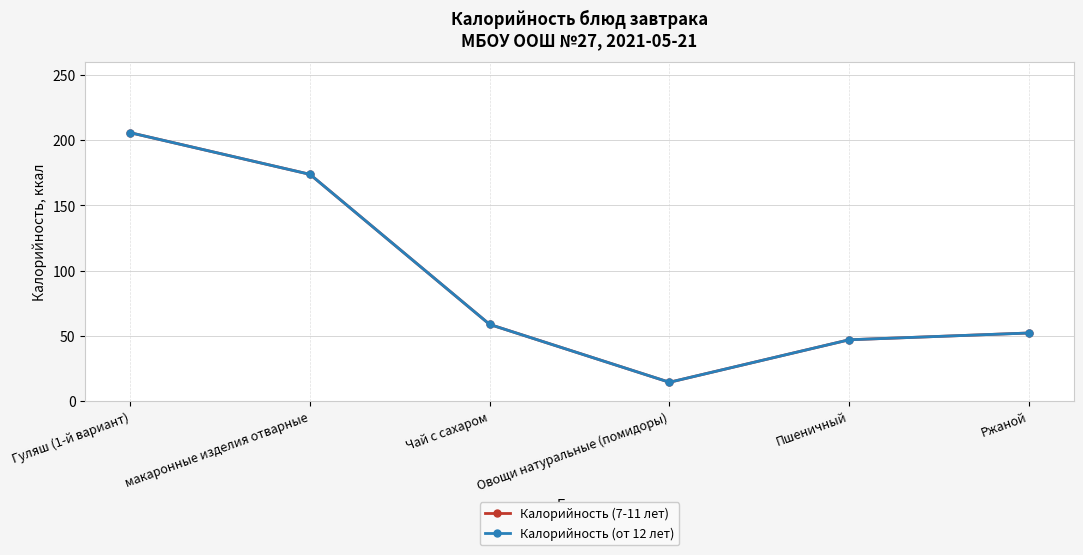

What is the difference between the maximum and minimum values in the Калорийность (от 12 лет) series?

191.4